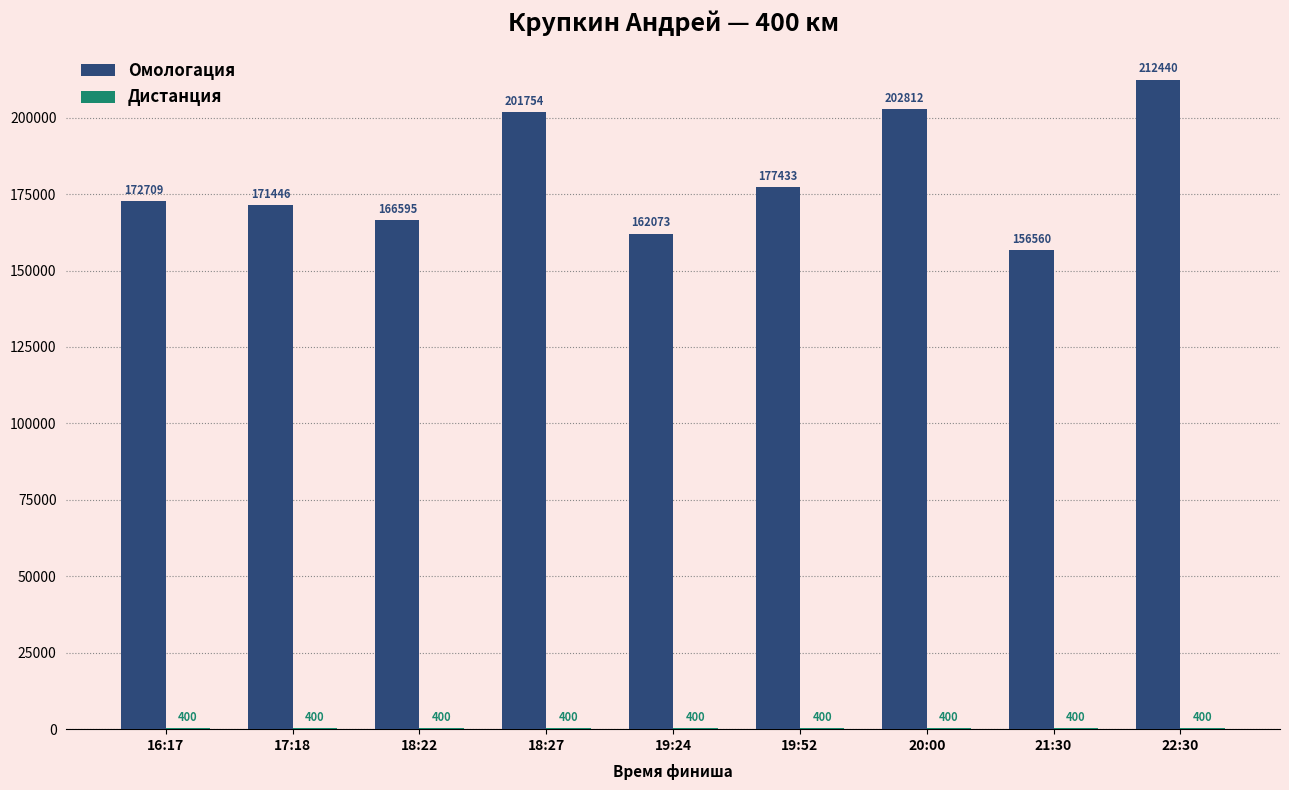

What is the maximum value for Омологация?

212440